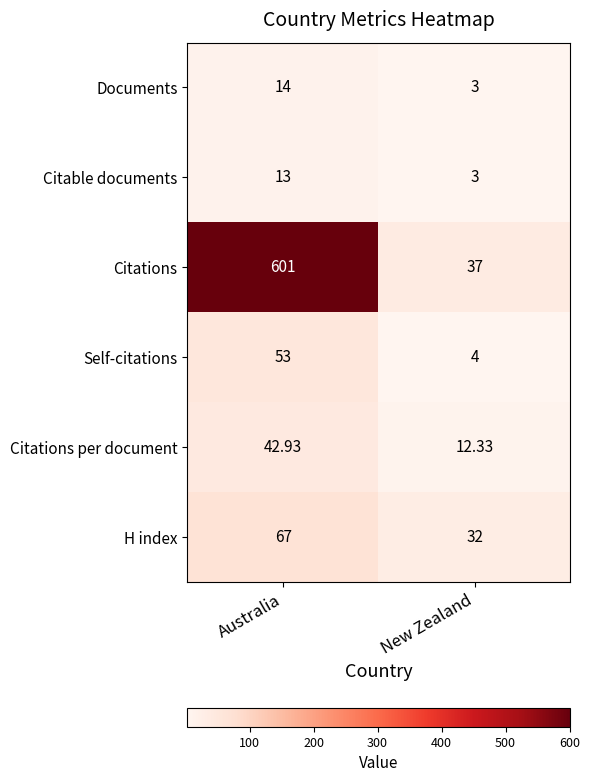

Which series has the largest total across all categories?

Citations